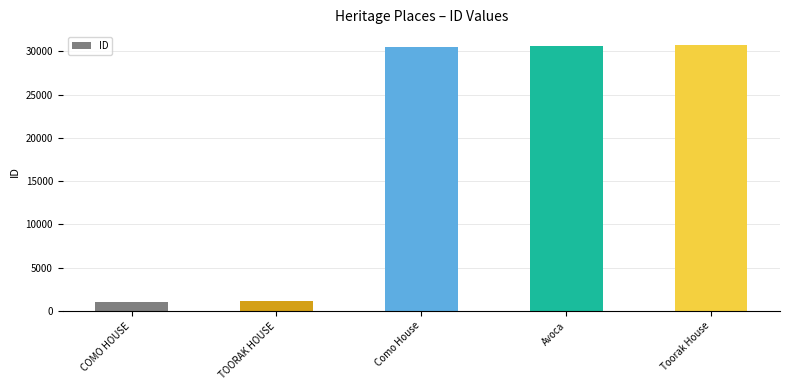

How many bars are there in total?

5